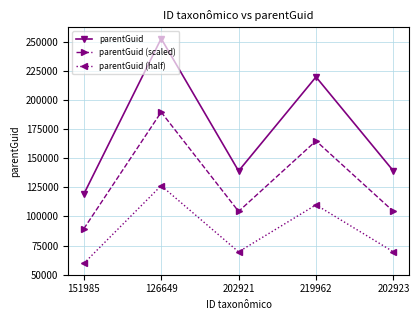

The parentGuid series shows 328854.0 at 219962. True or false?

False